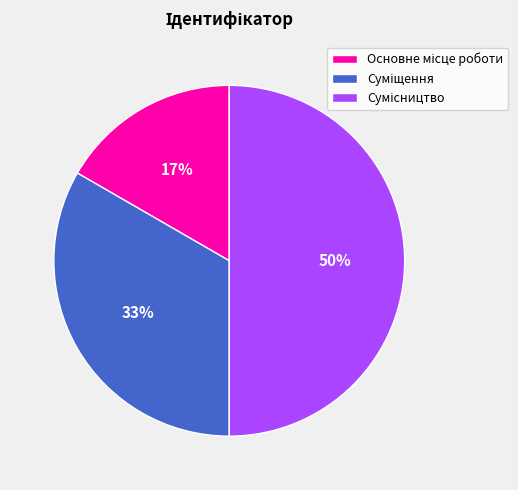

To the nearest percent, what is the average slice percentage?

33%